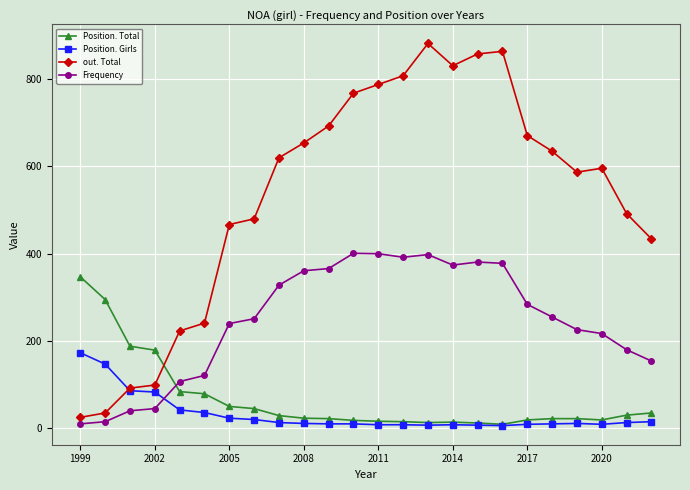

True or false: Frequency has more than 1 points higher than both neighbors.

True